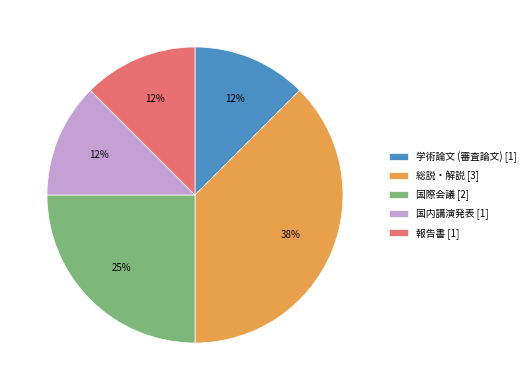

Is it true that 国内講演発表 is 12% of the pie?

True